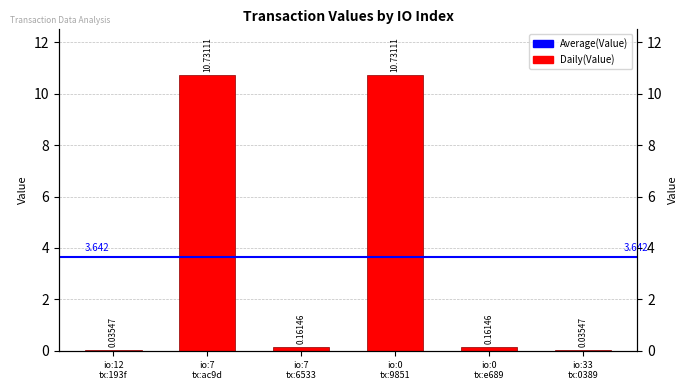

True or false: the data shows 0.0 at io:33 tx:0389.

True